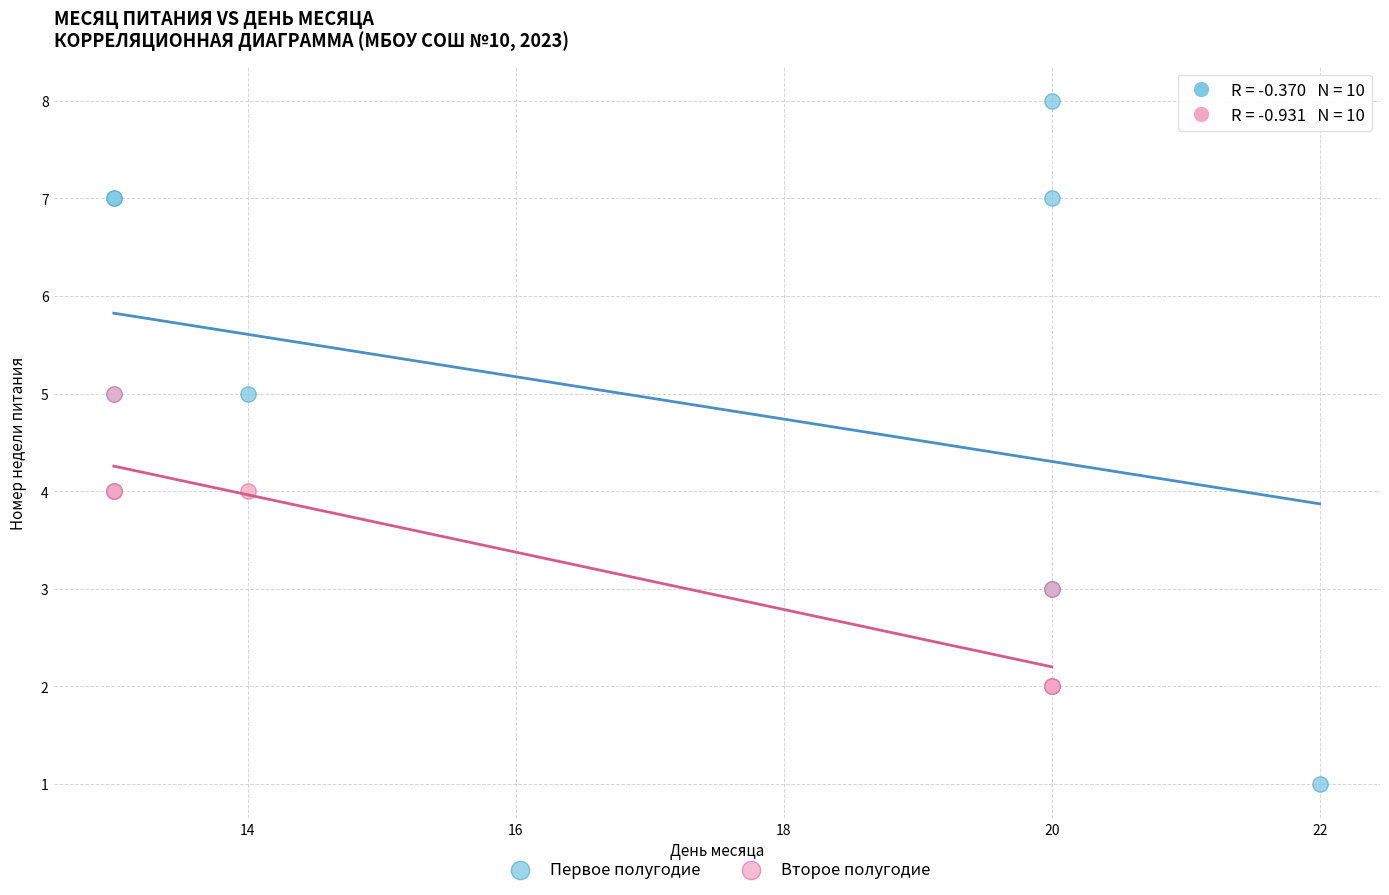

Which series reaches the minimum Y coordinate?

Первое полугодие